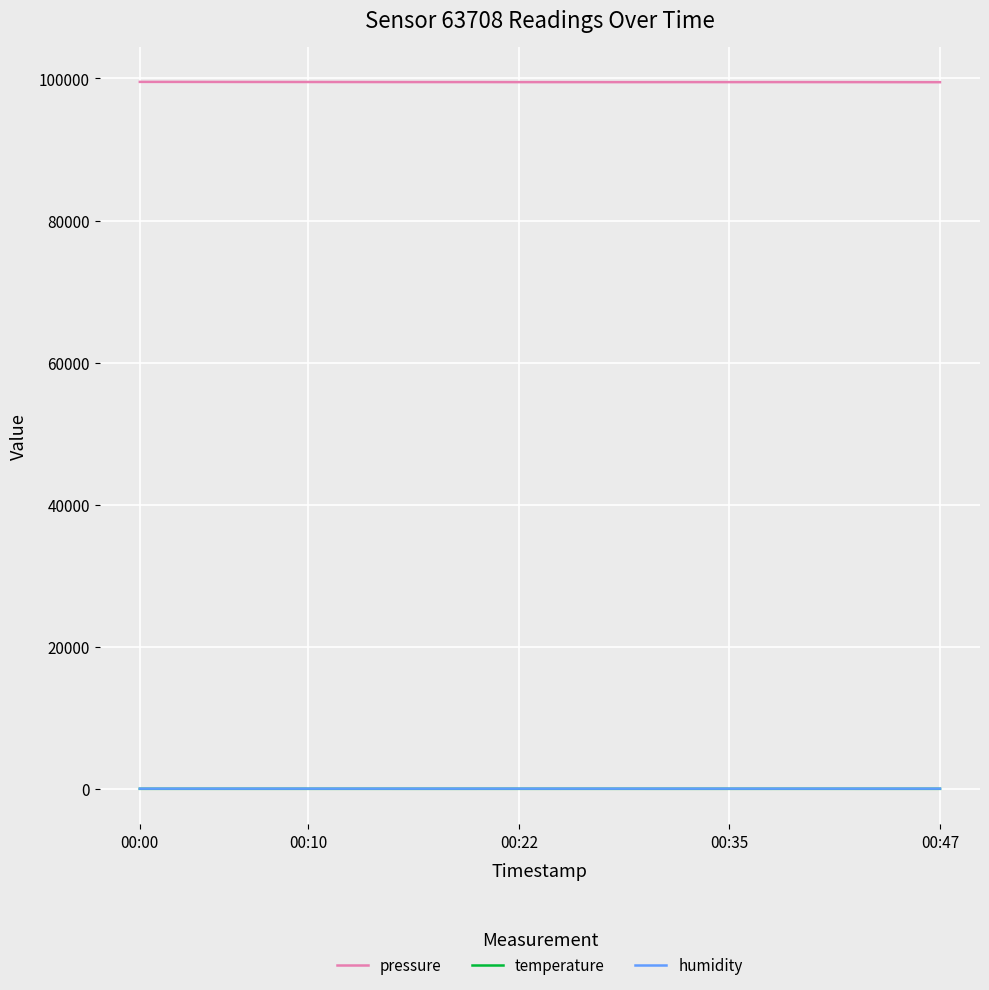

True or false: pressure and temperature intersect in this chart.

False